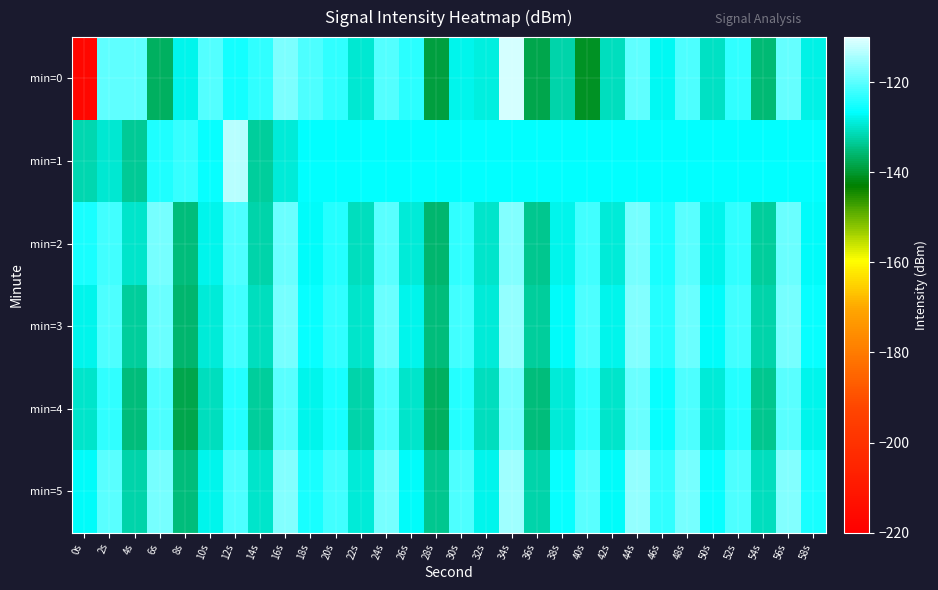

Reading left to right, transcribe all the data shown in this chart.

min=0: 0s=-216.8	2s=-119.6	4s=-119.6	6s=-137.0	8s=-127.9	10s=-120.5	12s=-125.2	14s=-122.9	16s=-117.4	18s=-120.8	20s=-123.1	22s=-129.8	24s=-120.5	26s=-123.5	28s=-139.1	30s=-127.9	32s=-128.8	34s=-110.9	36s=-138.0	38s=-132.0	40s=-140.9	42s=-130.7	44s=-119.8	46s=-127.3	48s=-121.0	50s=-130.6	52s=-123.2	54s=-135.6	56s=-119.3	58s=-128.2
min=1: 0s=-131.5	2s=-129.6	4s=-133.6	6s=-124.4	8s=-122.7	10s=-126.2	12s=-113.2	14s=-133.1	16s=-129.2	18s=-126.4	20s=-126.4	22s=-126.4	24s=-126.4	26s=-126.4	28s=-126.4	30s=-126.4	32s=-126.4	34s=-126.4	36s=-126.4	38s=-126.4	40s=-126.4	42s=-126.4	44s=-126.4	46s=-126.4	48s=-126.4	50s=-126.4	52s=-126.4	54s=-126.4	56s=-126.4	58s=-126.4
min=2: 0s=-125.0	2s=-122.0	4s=-130.0	6s=-118.0	8s=-135.0	10s=-128.0	12s=-121.0	14s=-132.0	16s=-119.0	18s=-127.0	20s=-124.0	22s=-131.0	24s=-120.0	26s=-129.0	28s=-136.0	30s=-123.0	32s=-130.0	34s=-117.0	36s=-134.0	38s=-128.0	40s=-122.0	42s=-129.0	44s=-118.0	46s=-125.0	48s=-120.0	50s=-128.0	52s=-123.0	54s=-133.0	56s=-119.0	58s=-127.0
min=3: 0s=-128.0	2s=-121.0	4s=-133.0	6s=-119.0	8s=-136.0	10s=-129.0	12s=-122.0	14s=-131.0	16s=-118.0	18s=-126.0	20s=-123.0	22s=-130.0	24s=-119.0	26s=-128.0	28s=-135.0	30s=-122.0	32s=-129.0	34s=-116.0	36s=-133.0	38s=-127.0	40s=-121.0	42s=-128.0	44s=-117.0	46s=-124.0	48s=-119.0	50s=-127.0	52s=-122.0	54s=-132.0	56s=-118.0	58s=-126.0
min=4: 0s=-130.0	2s=-123.0	4s=-135.0	6s=-121.0	8s=-138.0	10s=-131.0	12s=-124.0	14s=-133.0	16s=-120.0	18s=-128.0	20s=-125.0	22s=-132.0	24s=-121.0	26s=-130.0	28s=-137.0	30s=-124.0	32s=-131.0	34s=-118.0	36s=-135.0	38s=-129.0	40s=-123.0	42s=-130.0	44s=-119.0	46s=-126.0	48s=-121.0	50s=-129.0	52s=-124.0	54s=-134.0	56s=-120.0	58s=-128.0
min=5: 0s=-127.0	2s=-120.0	4s=-132.0	6s=-118.0	8s=-135.0	10s=-128.0	12s=-121.0	14s=-130.0	16s=-117.0	18s=-125.0	20s=-122.0	22s=-129.0	24s=-118.0	26s=-127.0	28s=-134.0	30s=-121.0	32s=-128.0	34s=-115.0	36s=-132.0	38s=-126.0	40s=-120.0	42s=-127.0	44s=-116.0	46s=-123.0	48s=-118.0	50s=-126.0	52s=-121.0	54s=-131.0	56s=-117.0	58s=-125.0